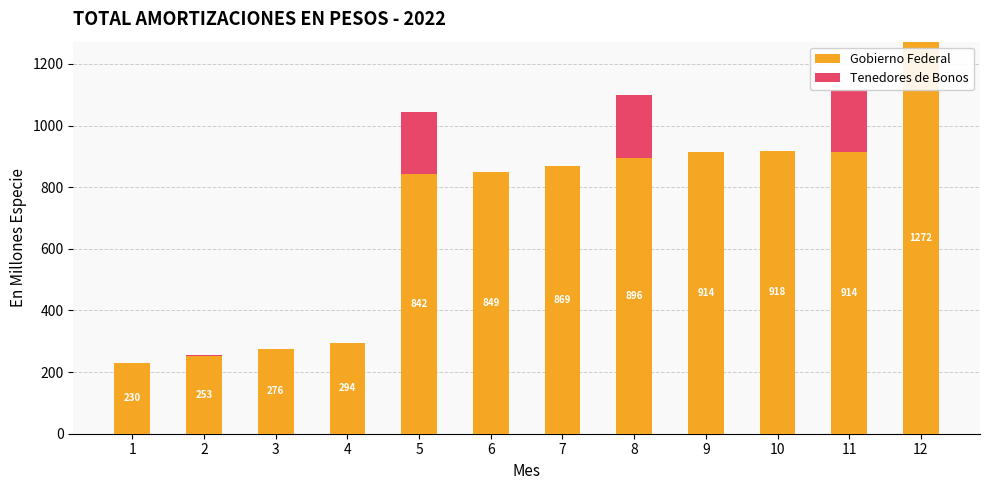

Which has a higher value, 2 or 10?

10